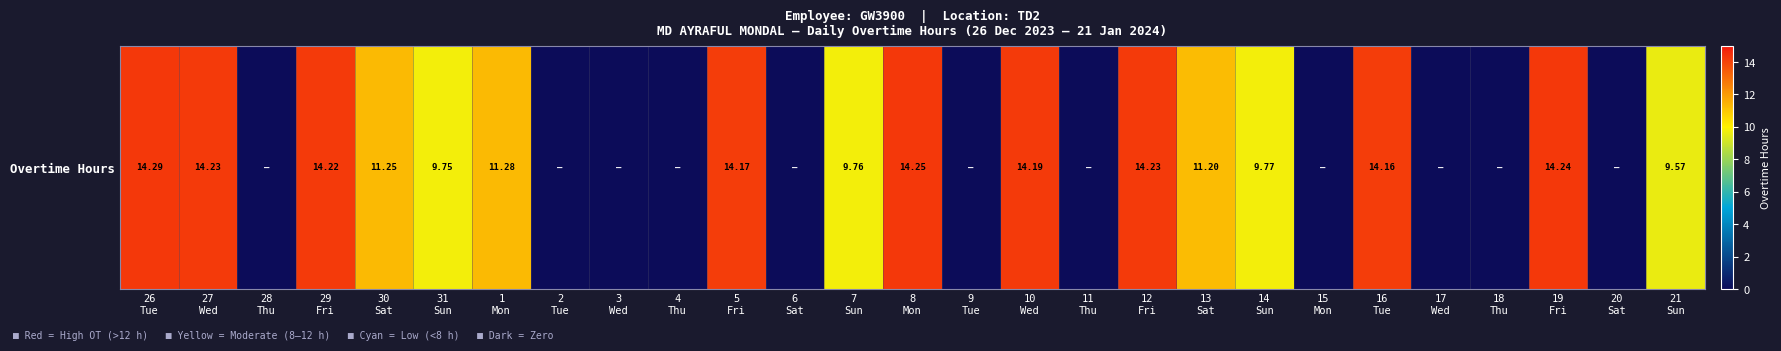

Reading left to right, extract all data points from this chart.

14.3	14.2	0.0	14.2	11.2	9.8	11.3	0.0	0.0	0.0	14.2	0.0	9.8	14.2	0.0	14.2	0.0	14.2	11.2	9.8	0.0	14.2	0.0	0.0	14.2	0.0	9.6